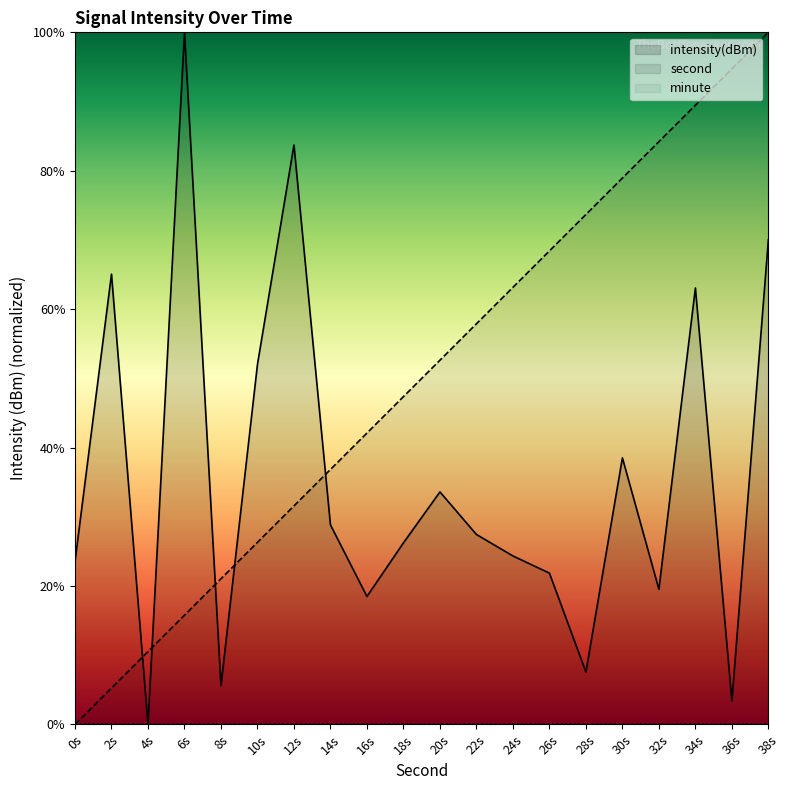

What is the value of the intensity point at the 4th from the left?

100.0